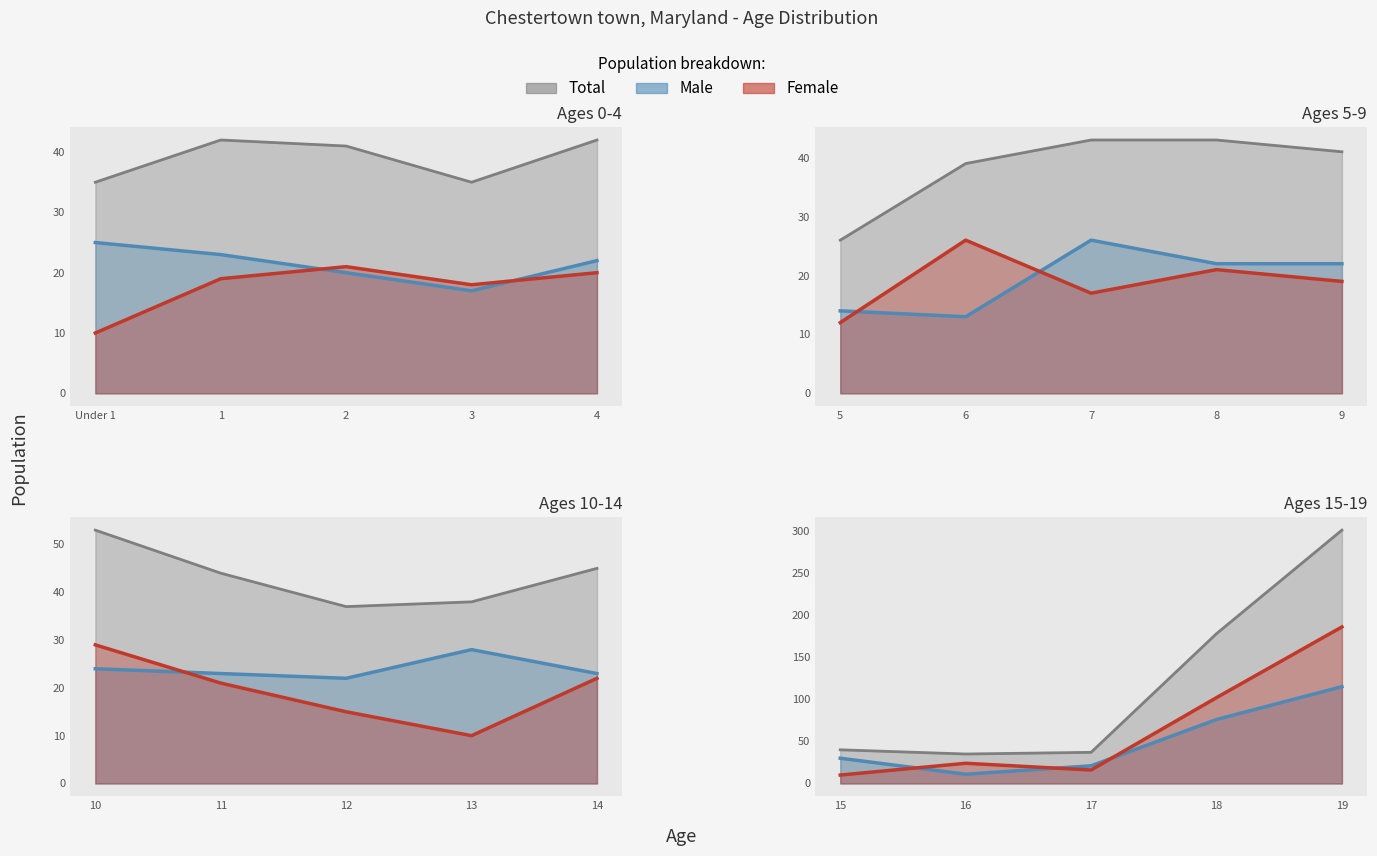

Where does the Male series first go above 23?

Under 1 year